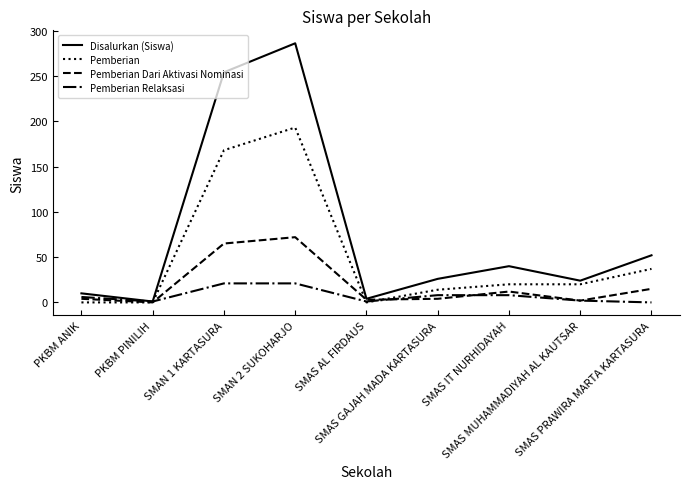

What is the difference between the highest and lowest values at PKBM PINILIH?

1